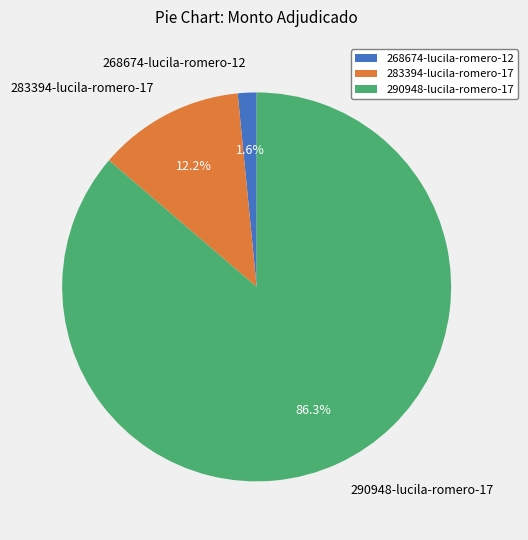

To the nearest percent, what is the average slice percentage?

33%